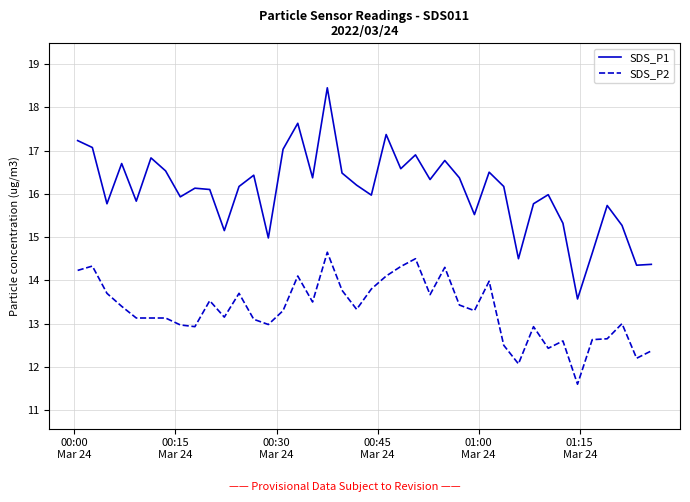

Which series has the largest total across all categories?

SDS_P1